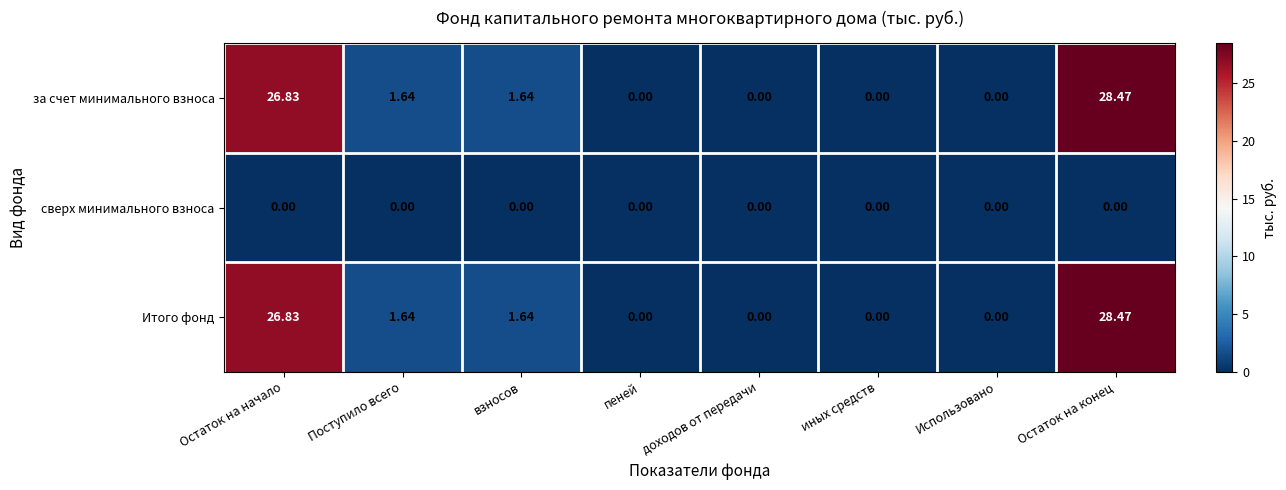

At which category is the sum across all series the highest?

Остаток на конец